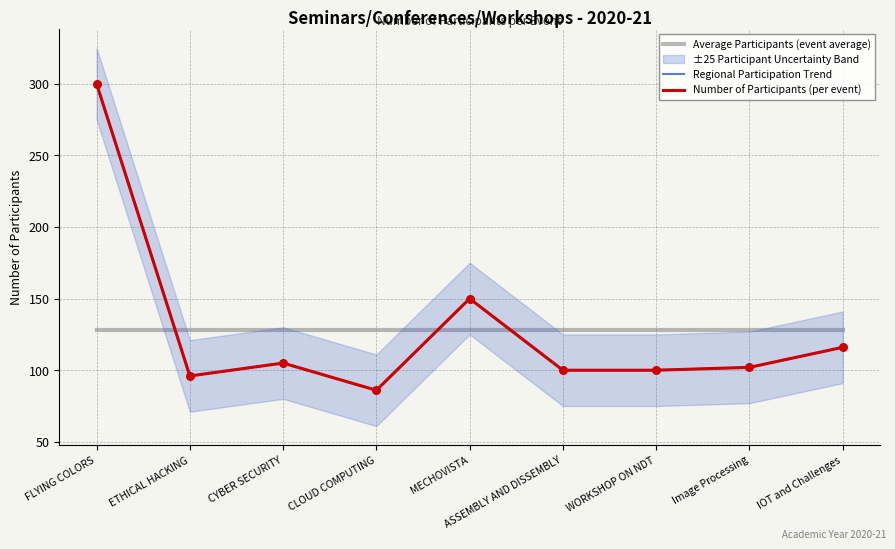

Which series contains the highest Y value?

Regional Participation Trend